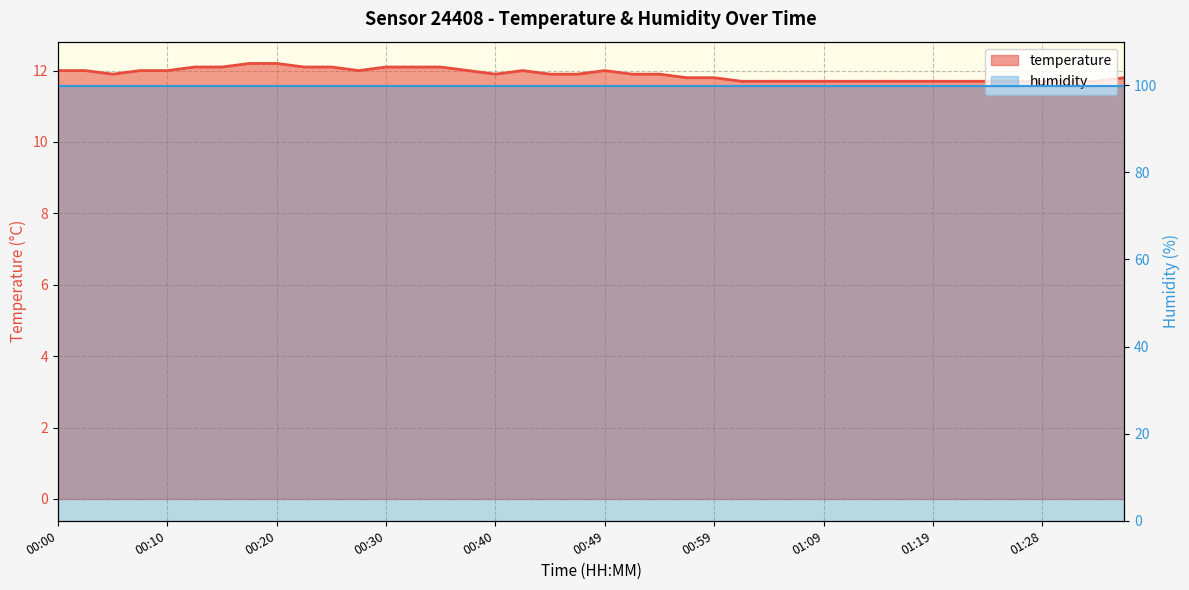

What position from the left is 00:20?

9